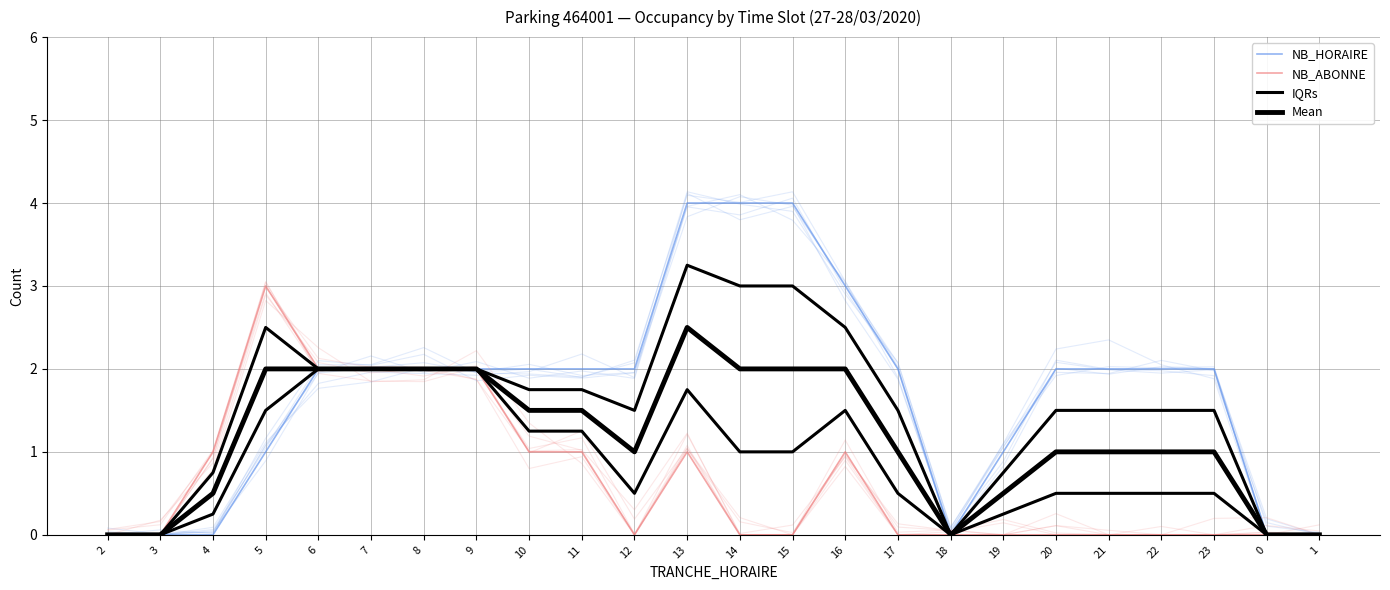

Between 4 and 9, which series saw the biggest shift?

NB_HORAIRE